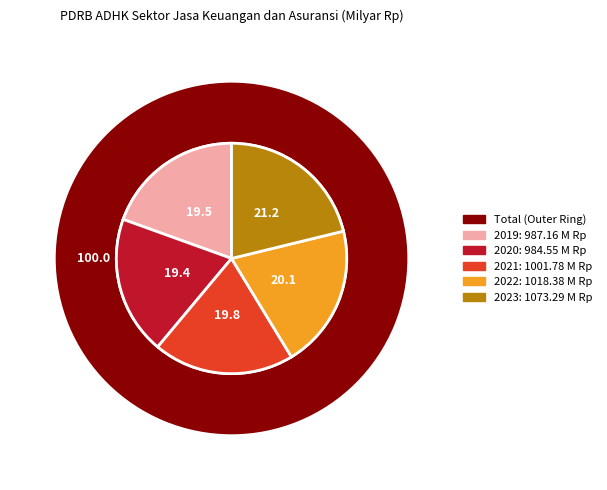

What is the ratio of the value at 2021 to the value at 2023?

0.9